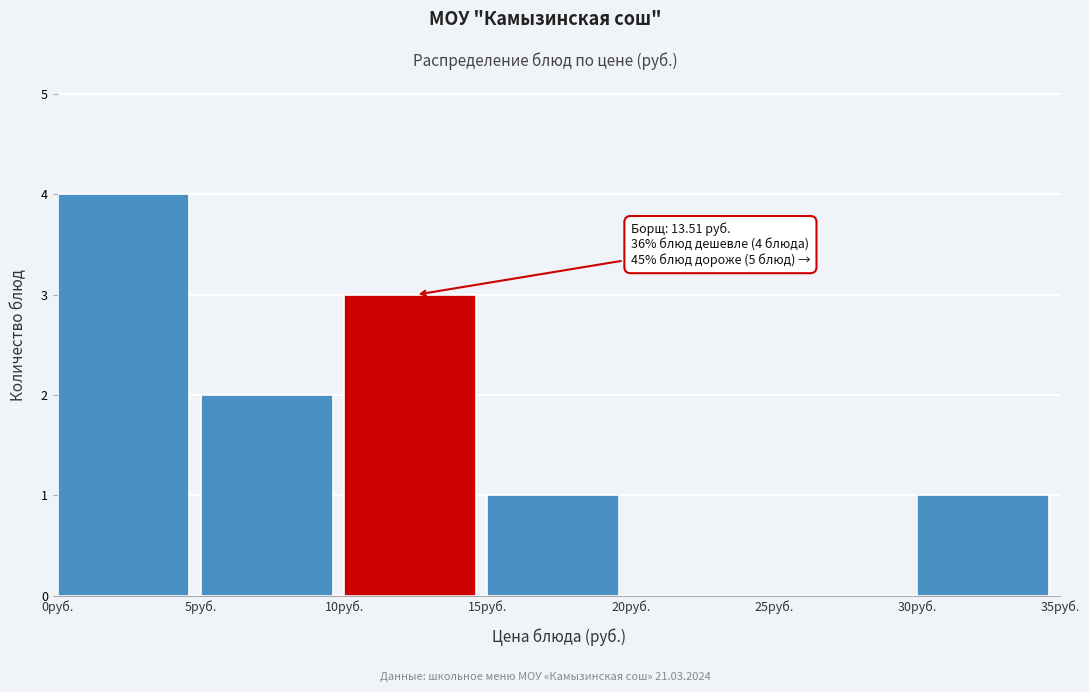

Which range on the x-axis has the tallest bar?

0 to 5